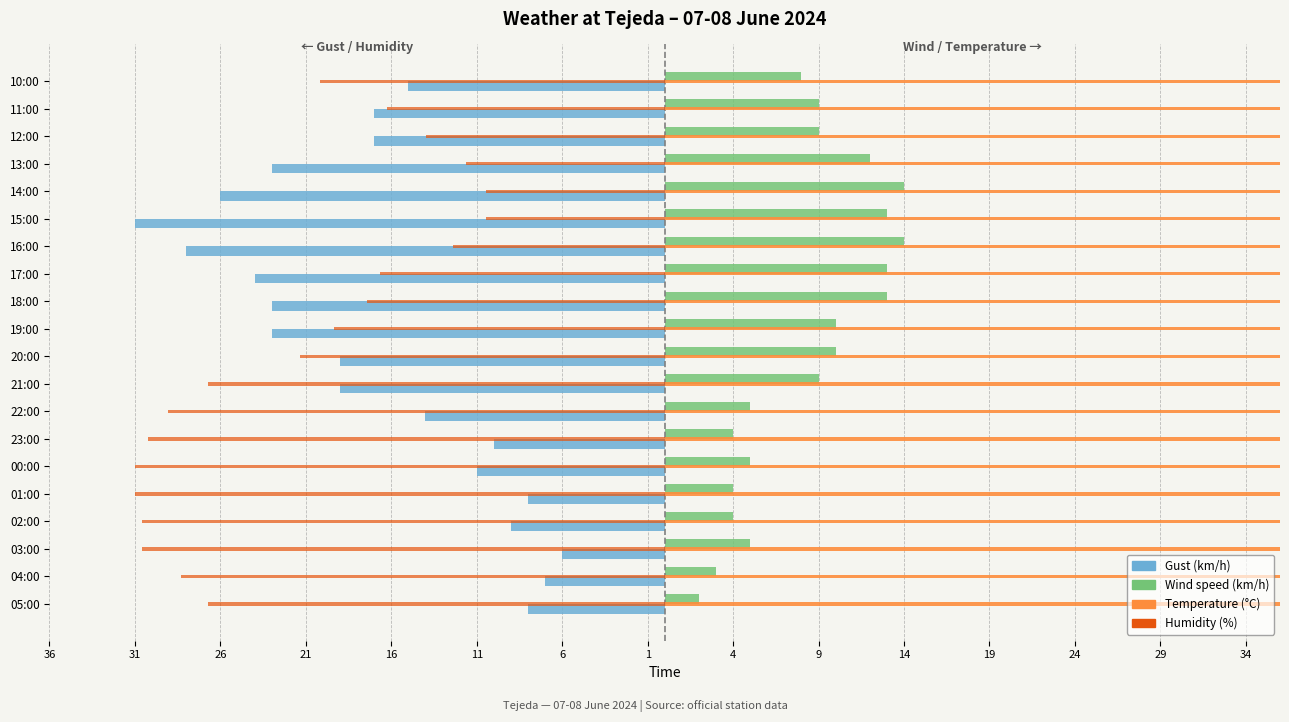

How many bars are there in each group?

4